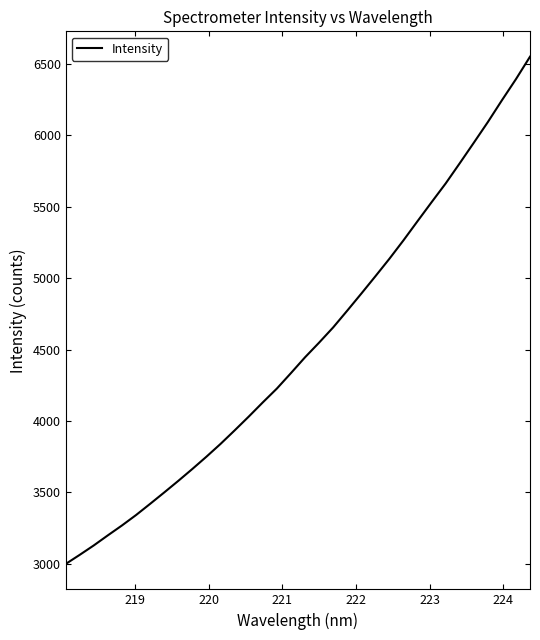

What is the difference between the maximum and minimum values?

3551.7